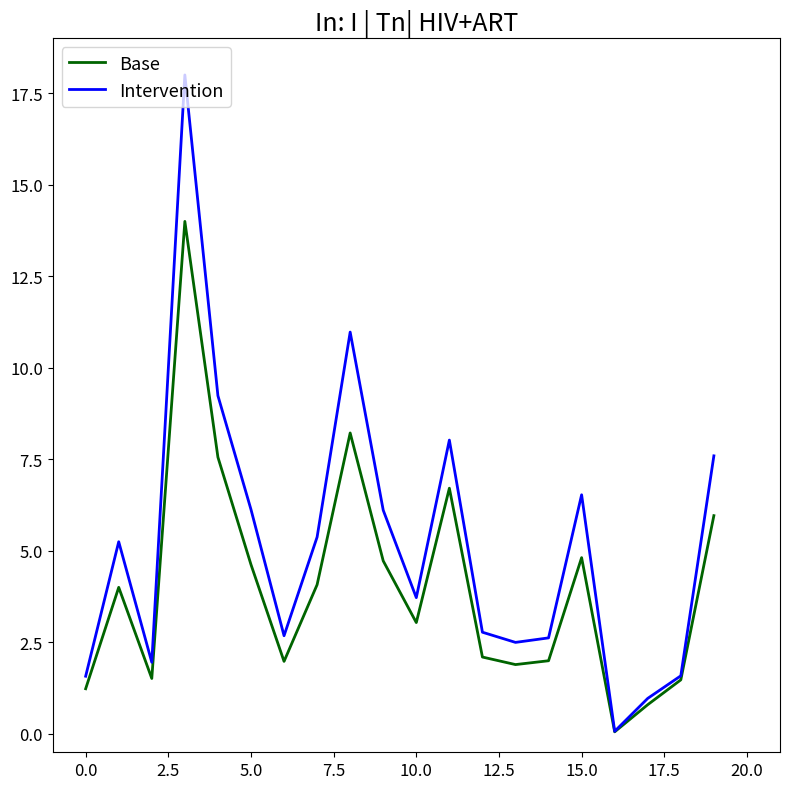

Which series has the widest spread of values?

Intervention